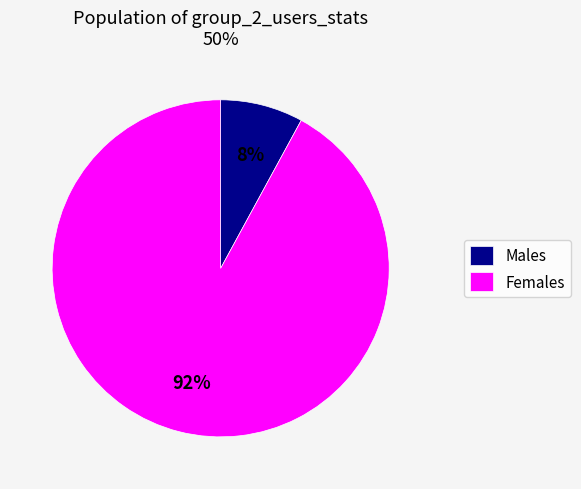

Is there any slice that represents more than half of the pie?

Yes